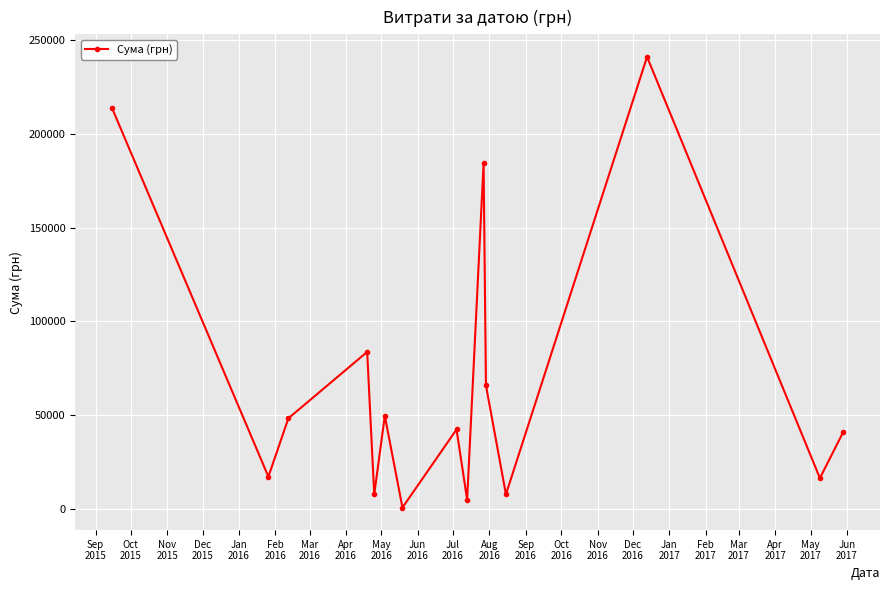

What is the greatest value displayed?

241258.0